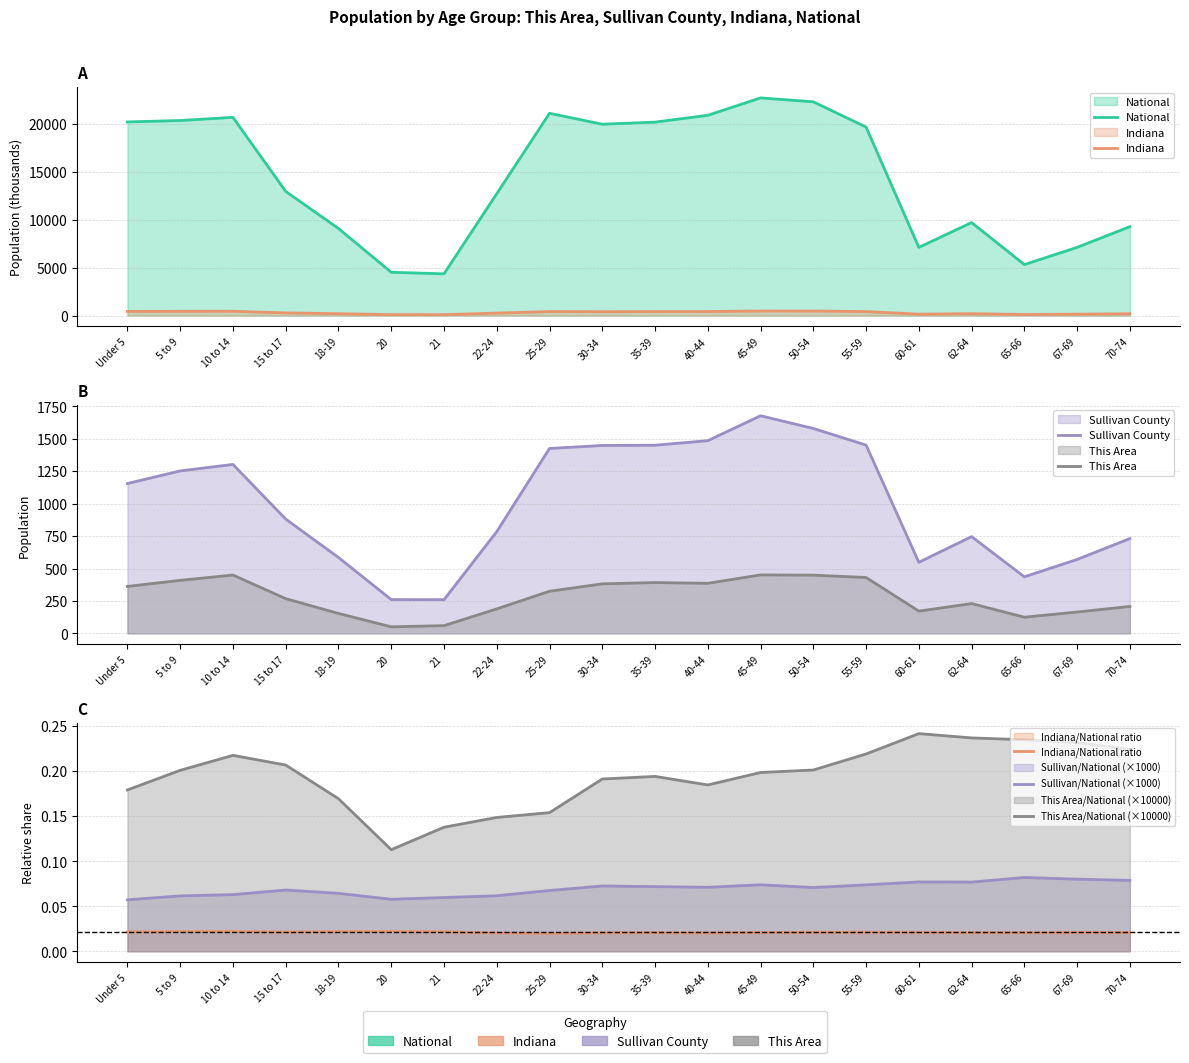

How many lines are shown in the chart?

4